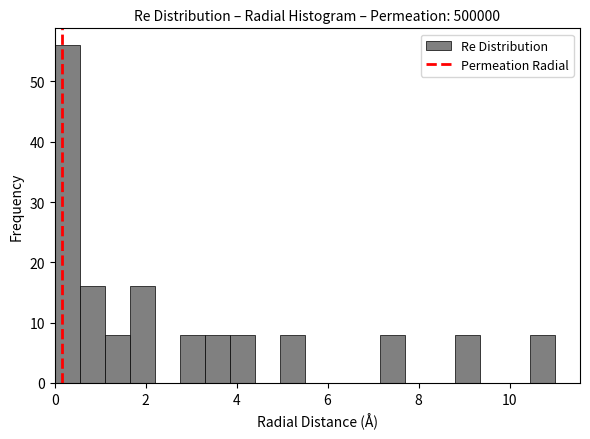

Read against the x-axis, roughly where is the centre of the tallest bar?

0.2